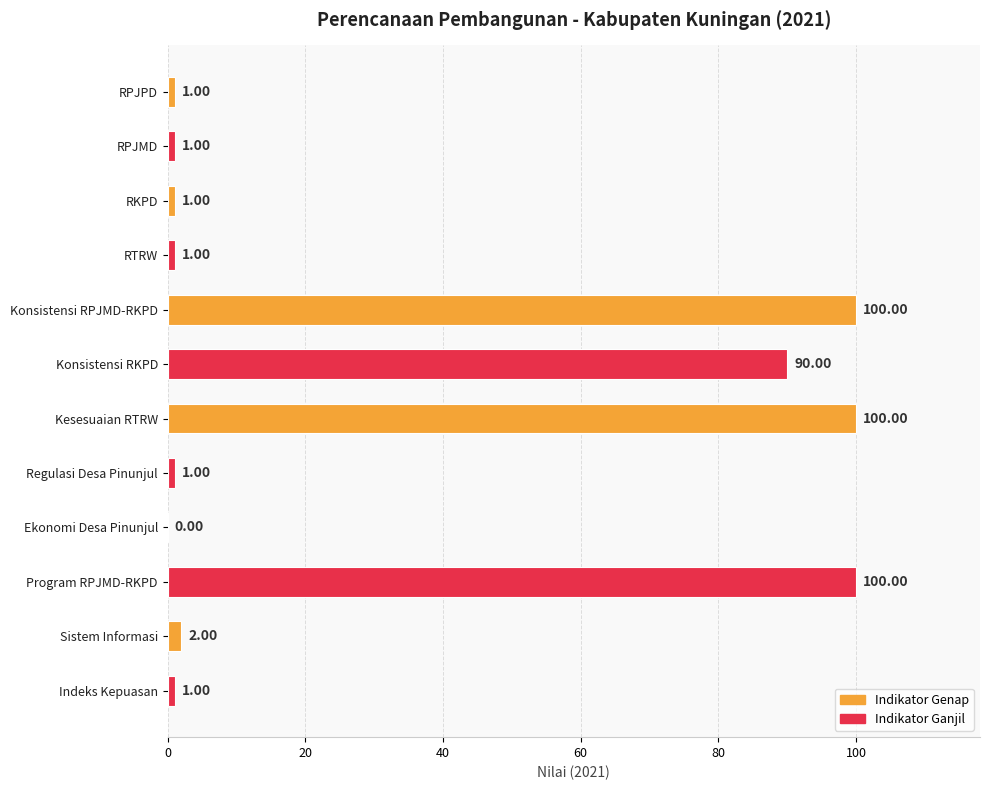

How many distinct data groups are displayed?

1